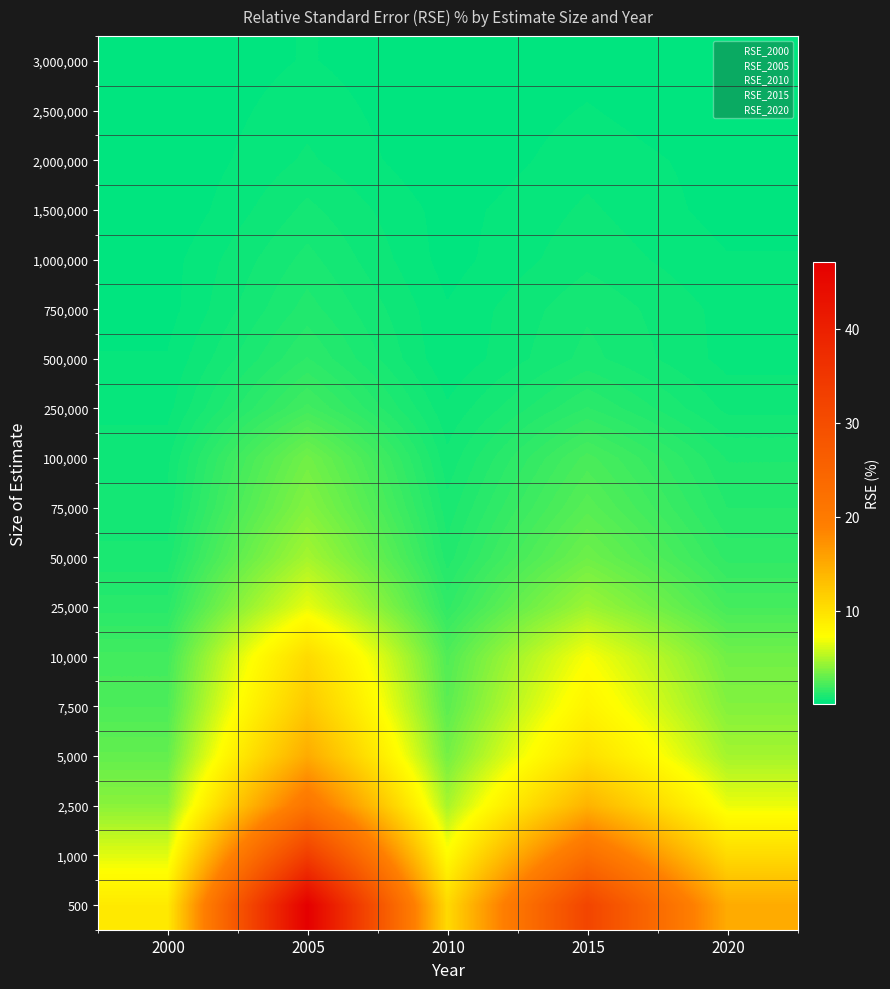

Rank the series by their maximum value, from highest to lowest.

500, 1,000, 2,500, 5,000, 7,500, 10,000, 25,000, 50,000, 75,000, 100,000, 250,000, 500,000, 750,000, 1,000,000, 1,500,000, 2,000,000, 2,500,000, 3,000,000